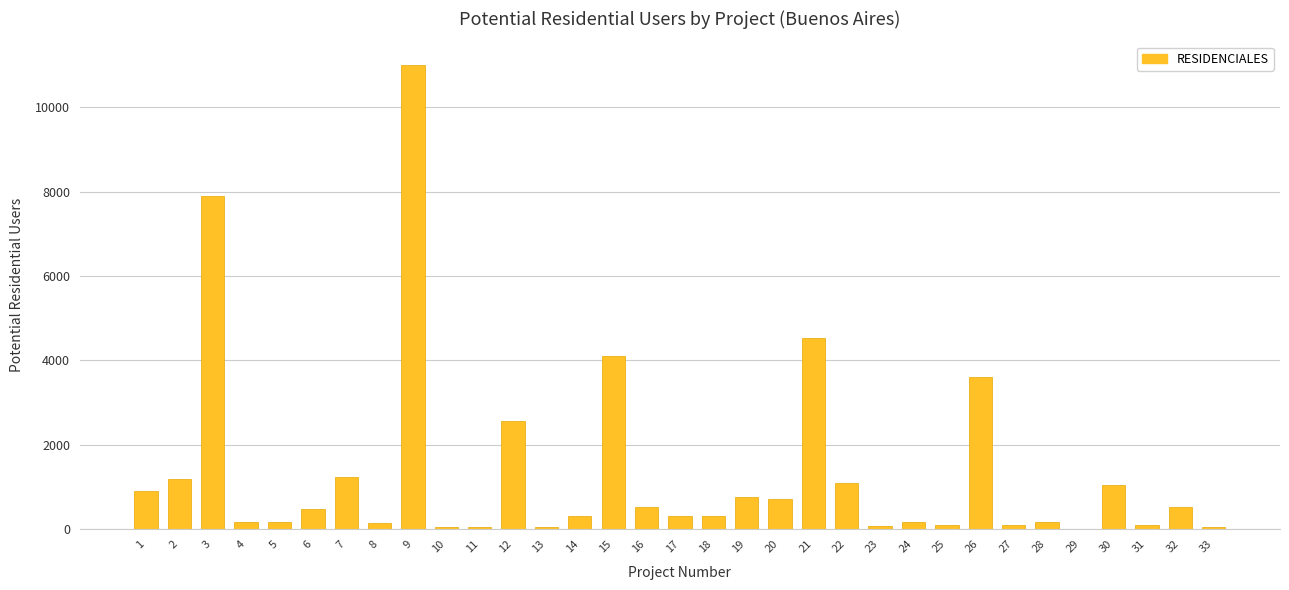

What is the approximate value at 24, to the nearest 50?

150